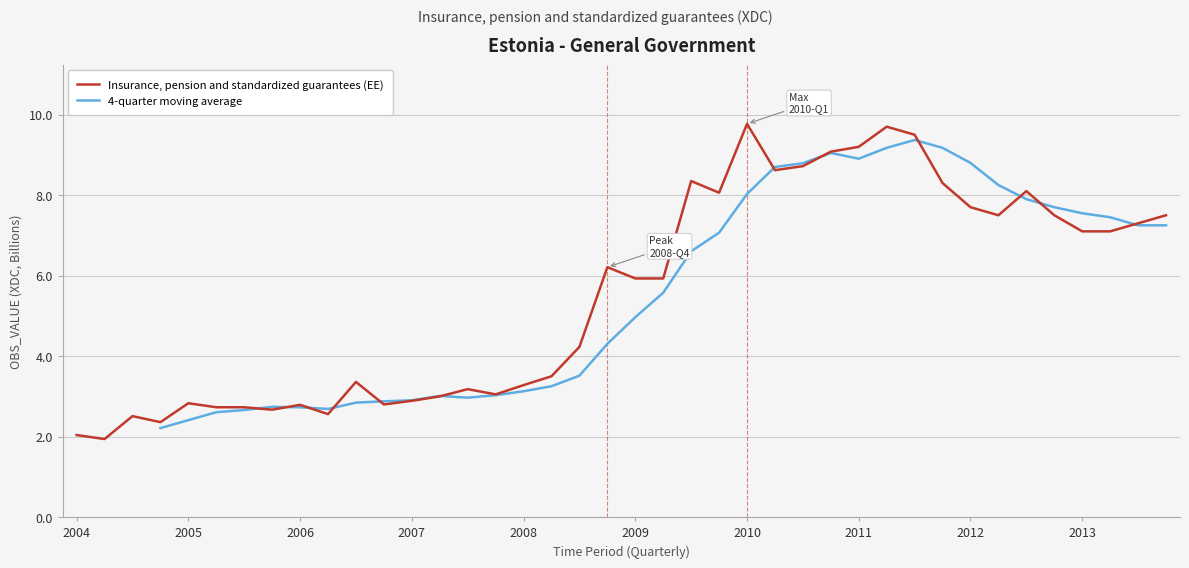

Reading left to right, what are all the values shown in this chart?

2.0	1.9	2.5	2.4	2.8	2.7	2.7	2.7	2.8	2.6	3.4	2.8	2.9	3.0	3.2	3.0	3.3	3.5	4.2	6.2	5.9	5.9	8.3	8.1	9.8	8.6	8.7	9.1	9.2	9.7	9.5	8.3	7.7	7.5	8.1	7.5	7.1	7.1	7.3	7.5